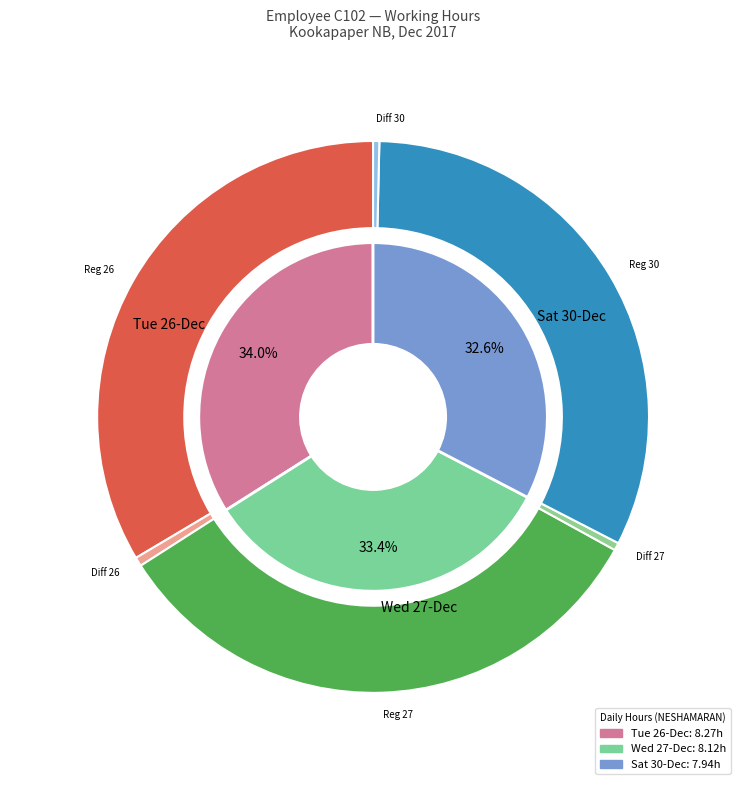

Is there a majority slice in this chart?

No